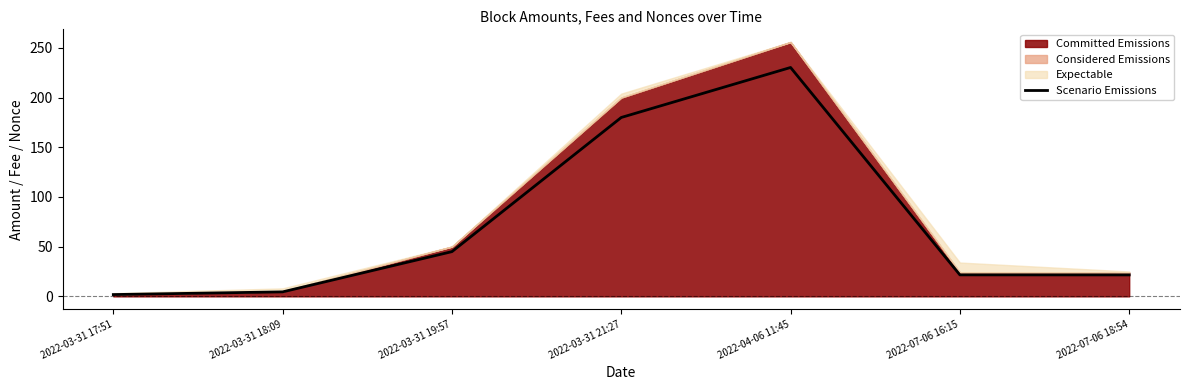

Reading left to right, transcribe all the data shown in this chart.

1.8	4.5	45.0	180.0	230.3	21.6	21.6